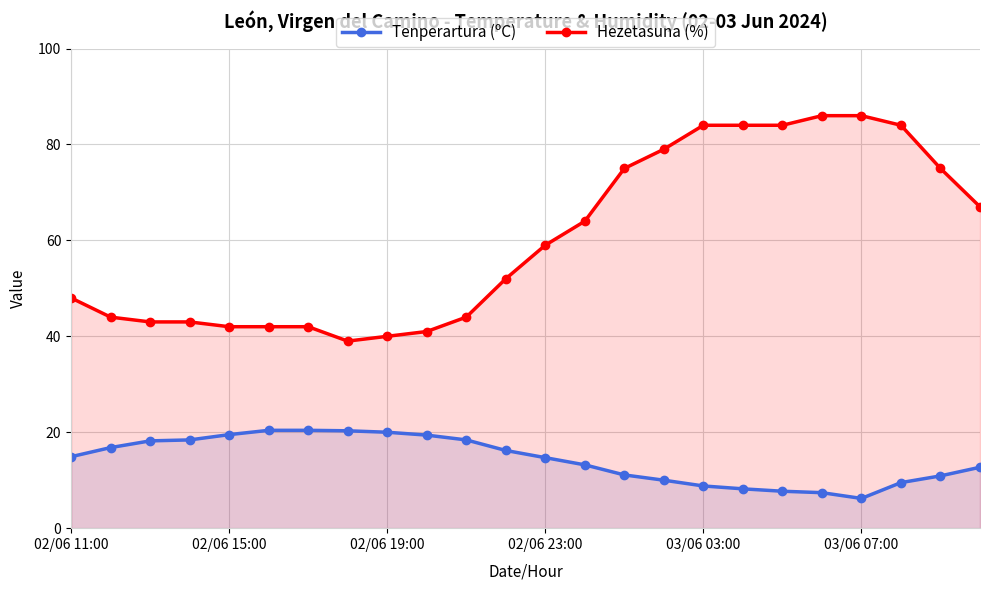

What position from the left is 7?

8